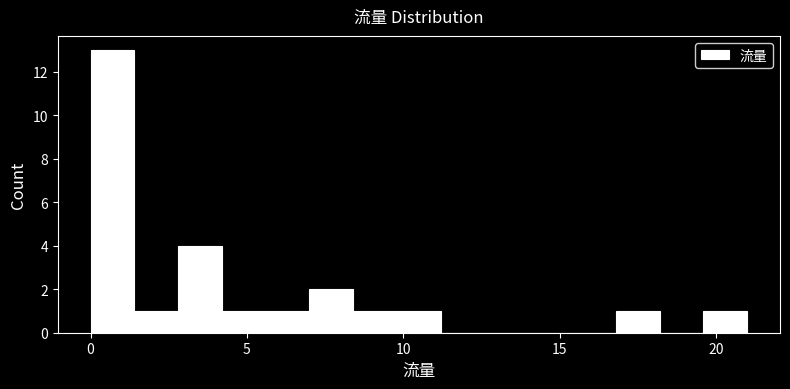

Read against the x-axis, roughly where is the centre of the tallest bar?

0.5